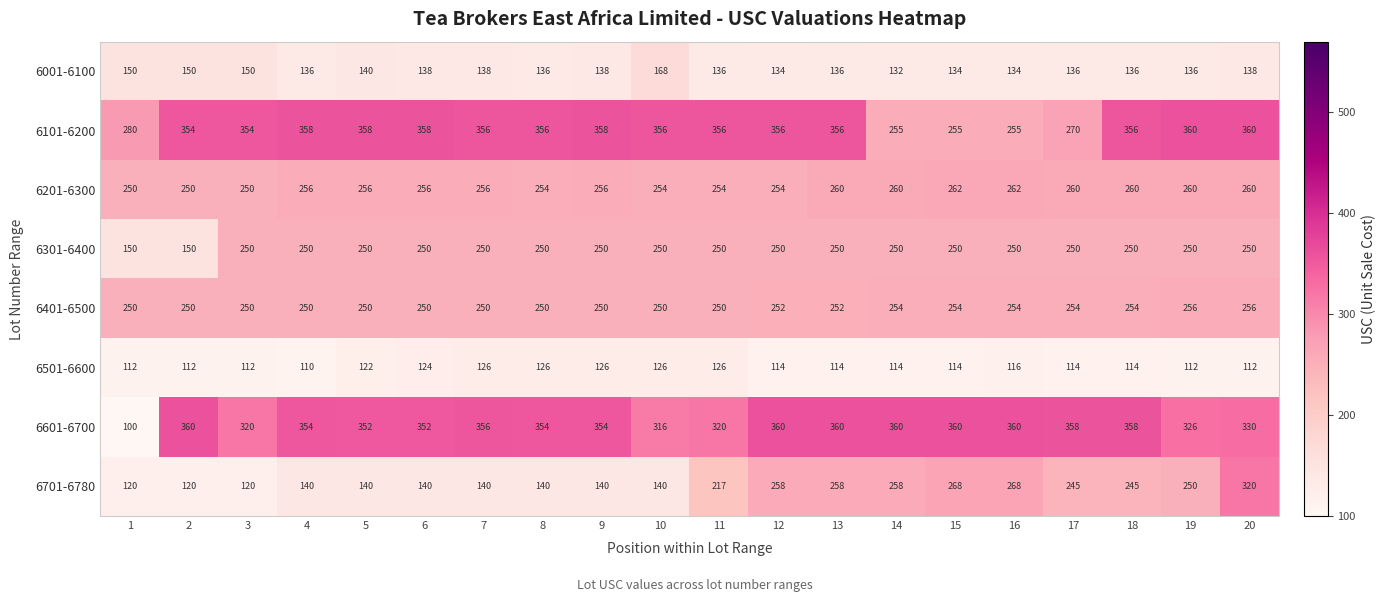

What is the average value of the 6101-6200 series?

333